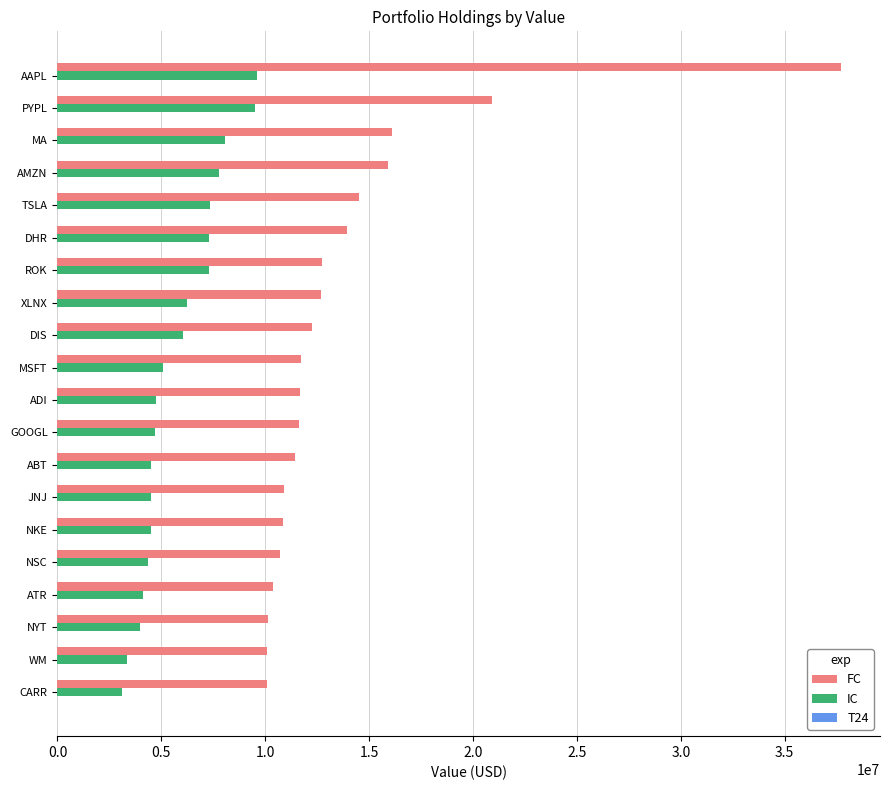

How many data points in FC are less than 11705000?

10